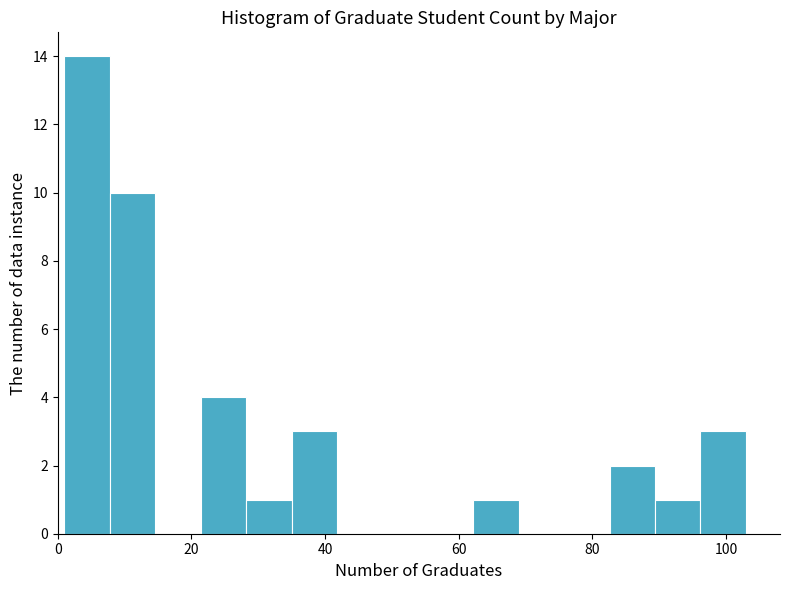

Around what value on the x-axis is the tallest bar? Give the approximate position of its centre, as read against the axis.

4